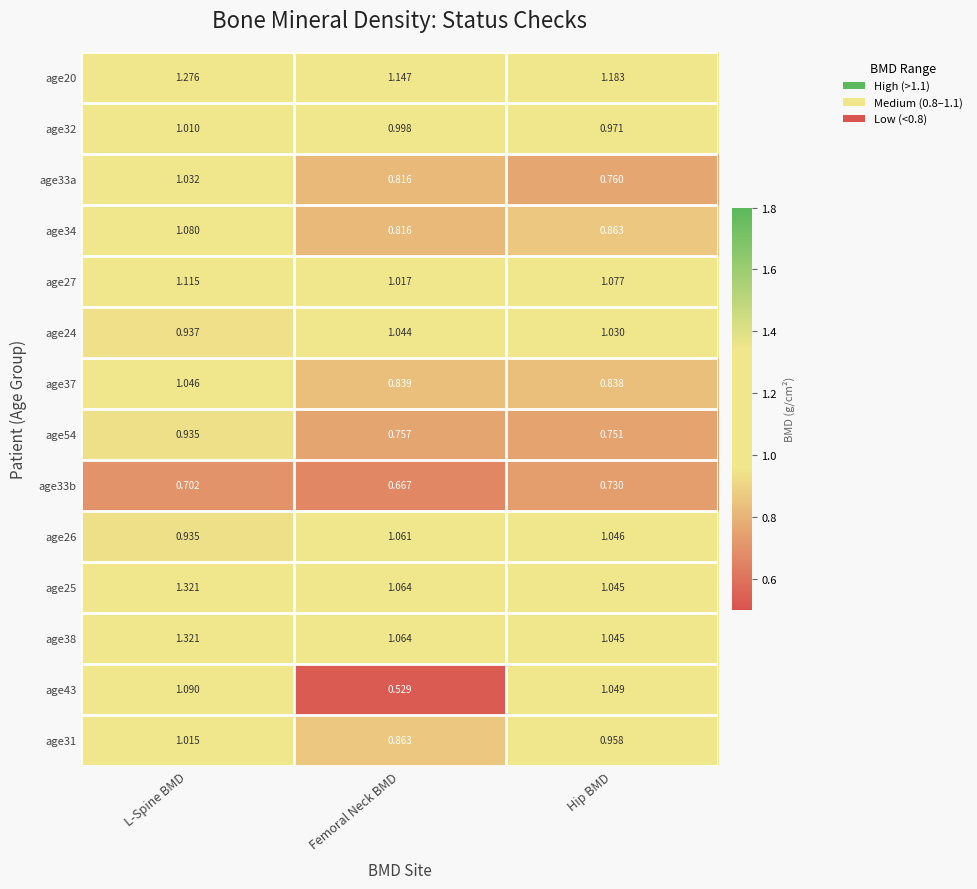

Which series has the widest spread of values?

age43